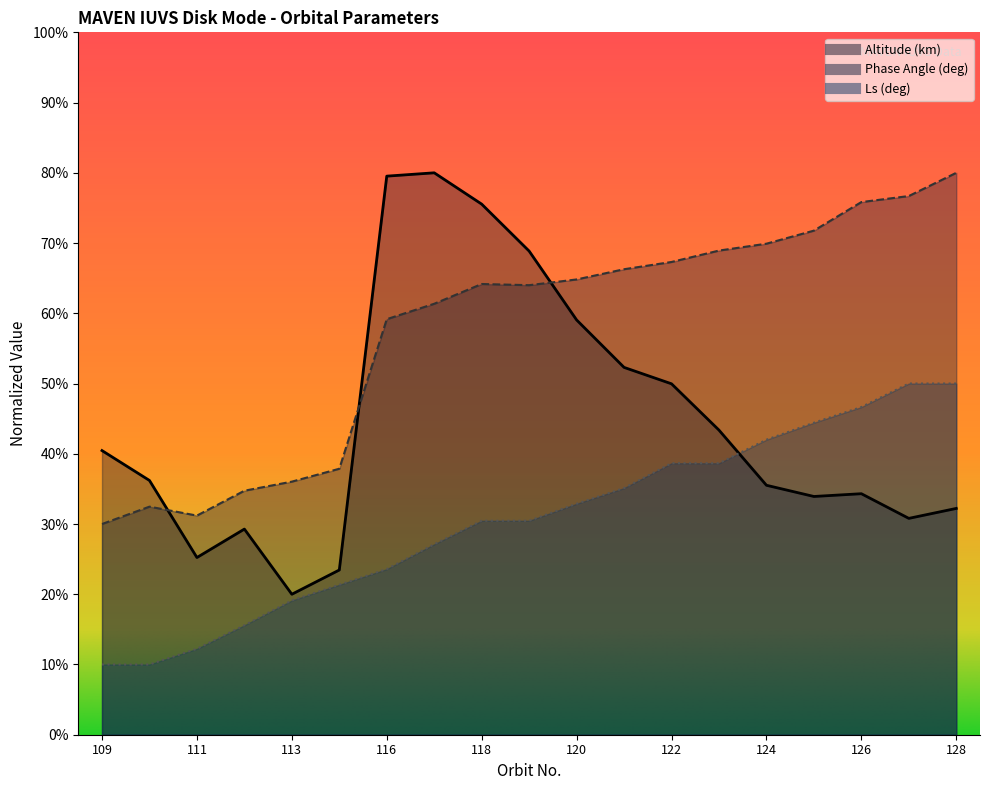

The Ls (deg) series shows 23.6 at 116. True or false?

True